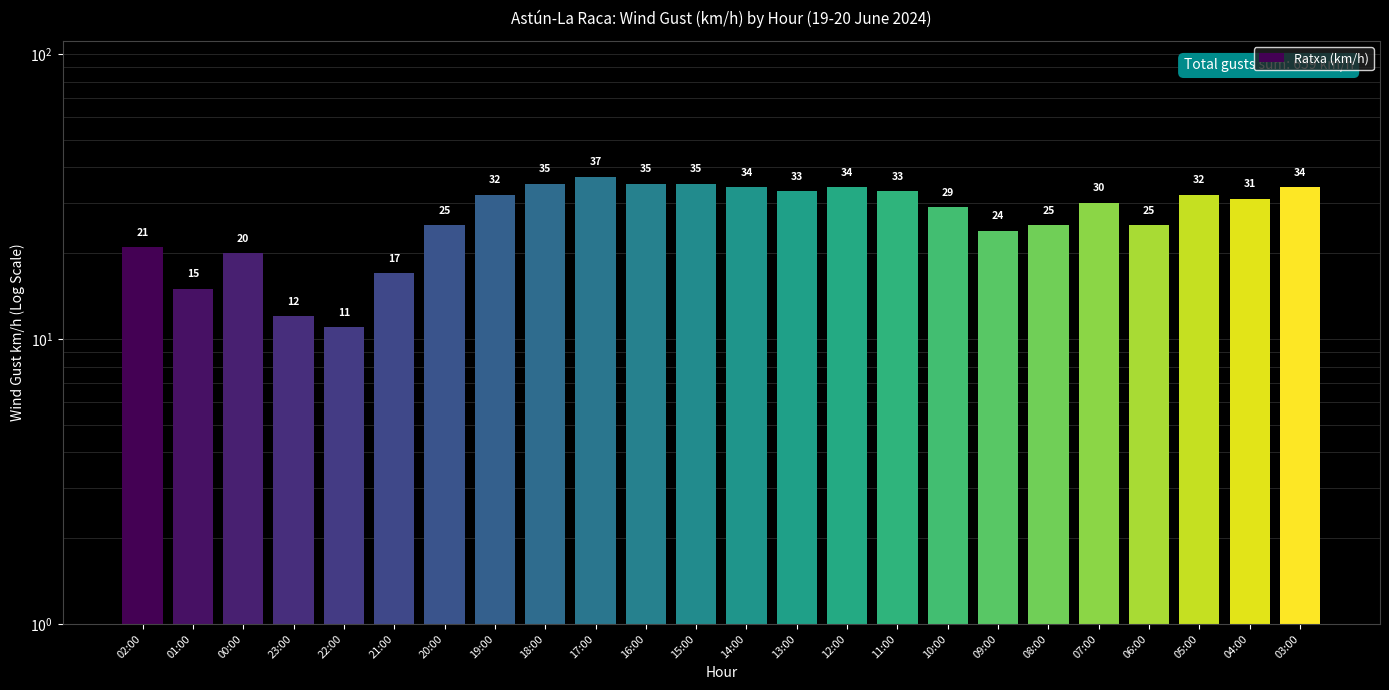

Rank the categories by value from highest to lowest.

17:00, 18:00, 16:00, 15:00, 14:00, 12:00, 03:00, 13:00, 11:00, 19:00, 05:00, 04:00, 07:00, 10:00, 20:00, 08:00, 06:00, 09:00, 02:00, 00:00, 21:00, 01:00, 23:00, 22:00